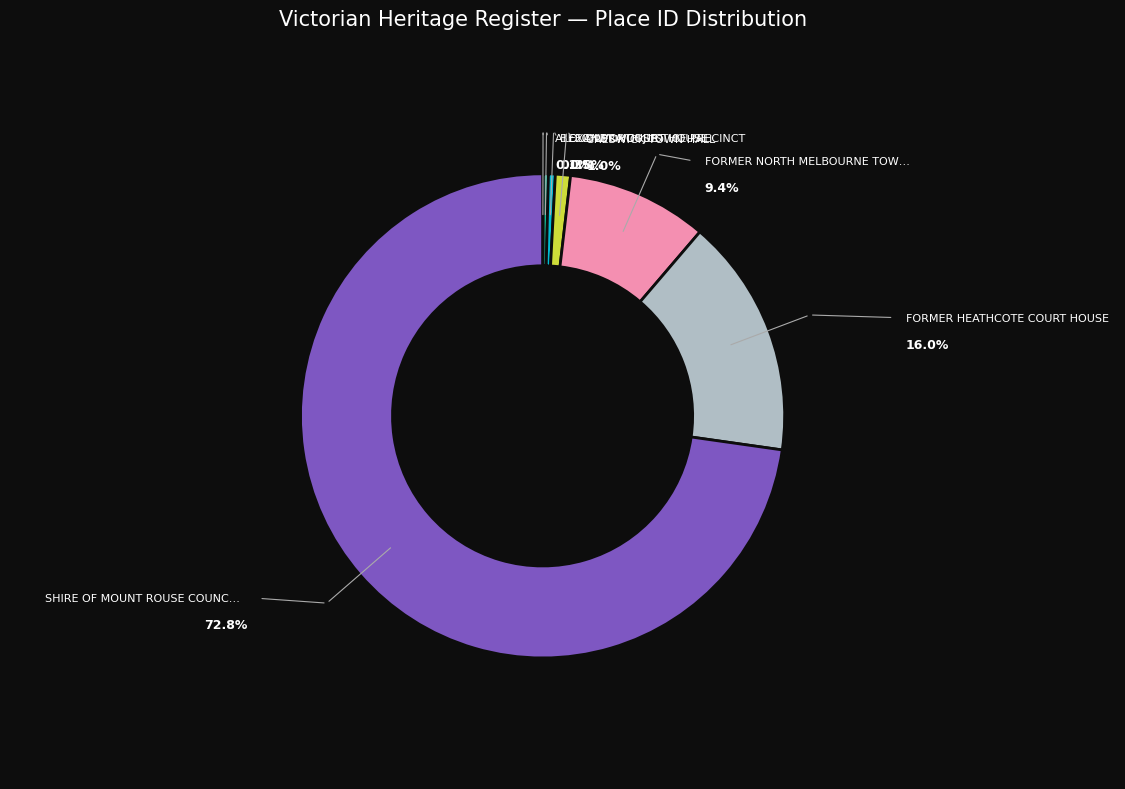

Which slice represents more than half of the pie?

SHIRE OF MOUNT ROUSE COUNCIL CHAMBERS